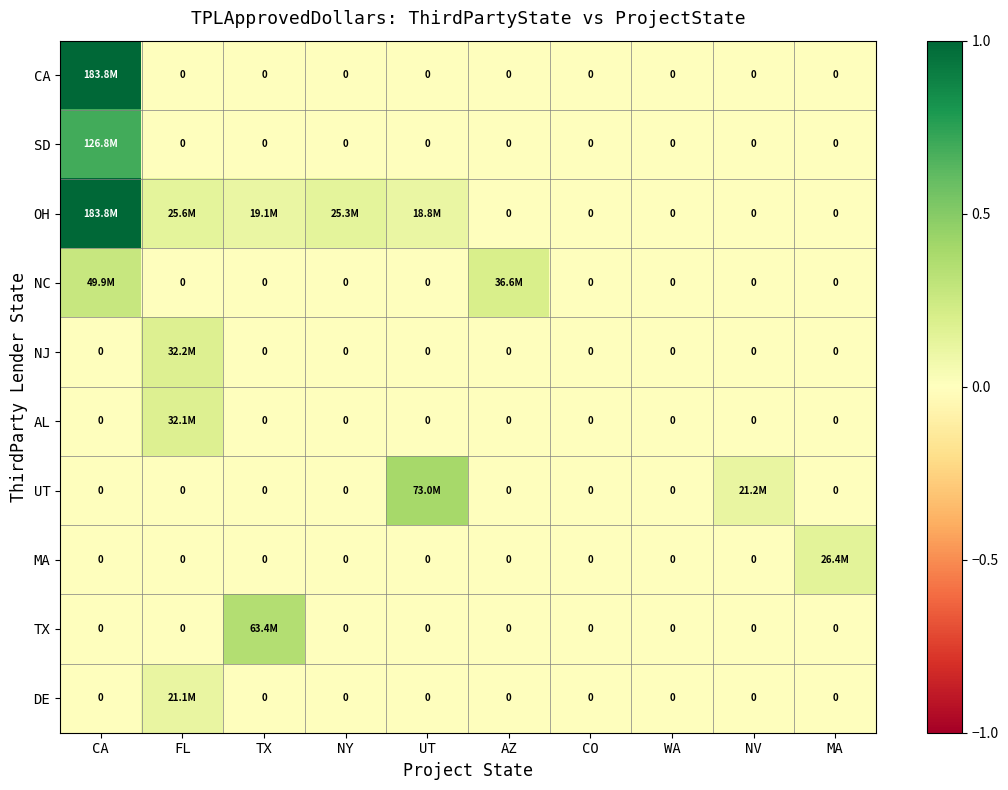

Rank the series at UT from lowest to highest value.

CA, SD, NC, NJ, AL, MA, TX, DE, OH, UT